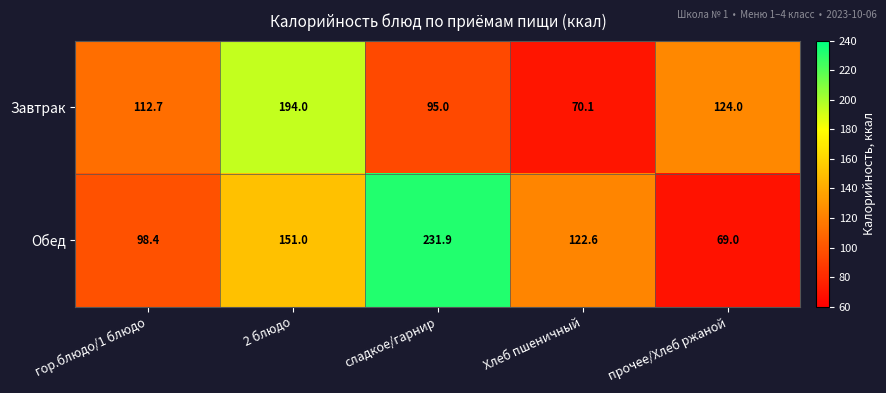

List the series in order of their peak value, lowest first.

Завтрак, Обед